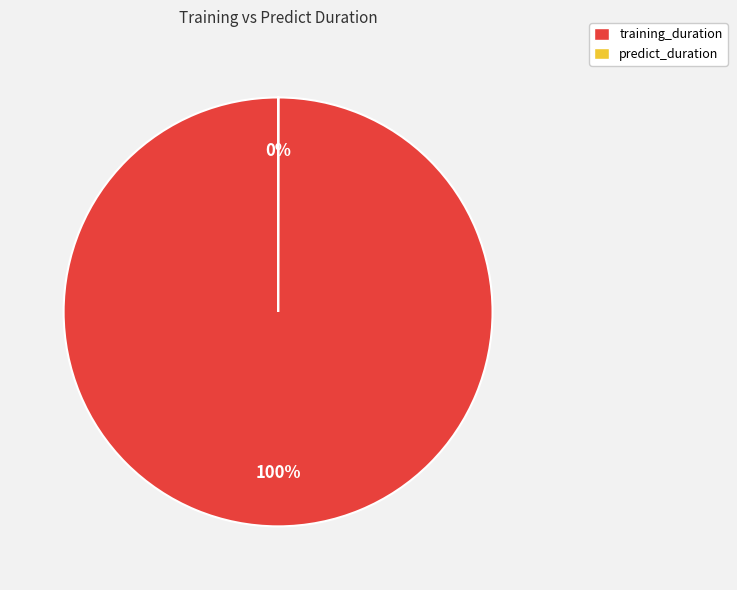

The training_duration slice represents 100% of the pie. True or false?

True